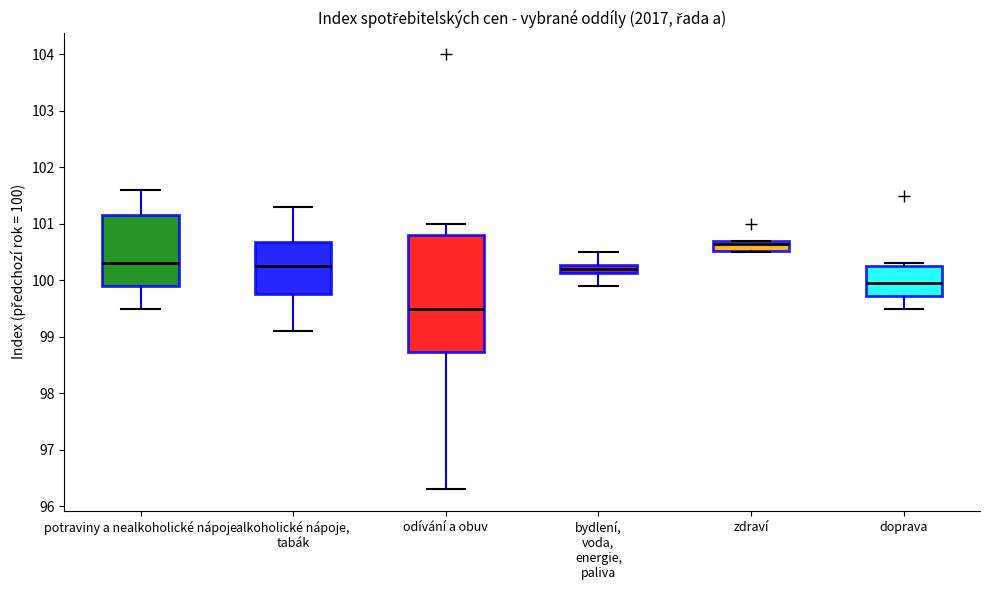

Reading left to right, transcribe this box plot: for each box, give where its median line is, the range the box spans, and where its two whiskers end, as read against the y-axis. The values are not printed on the chart, so give them approximately, as read against the axis.

potraviny a nealkoholické nápoje: median 100.3, box 99.9 to 101.2, whiskers 99.5 to 101.6
alkoholické nápoje, tabák: median 100.3, box 99.8 to 100.7, whiskers 99.1 to 101.3
odívání a obuv: median 99.5, box 98.7 to 100.8, whiskers 96.3 to 101.0
bydlení, voda, energie, paliva: median 100.2, box 100.1 to 100.3, whiskers 99.9 to 100.5
zdraví: median 100.7 (just below the box's upper edge), box 100.5 to 100.7, whiskers 100.5 to 100.7
doprava: median 100.0, box 99.7 to 100.3, whiskers 99.5 to 100.3 (just above the box's upper edge)